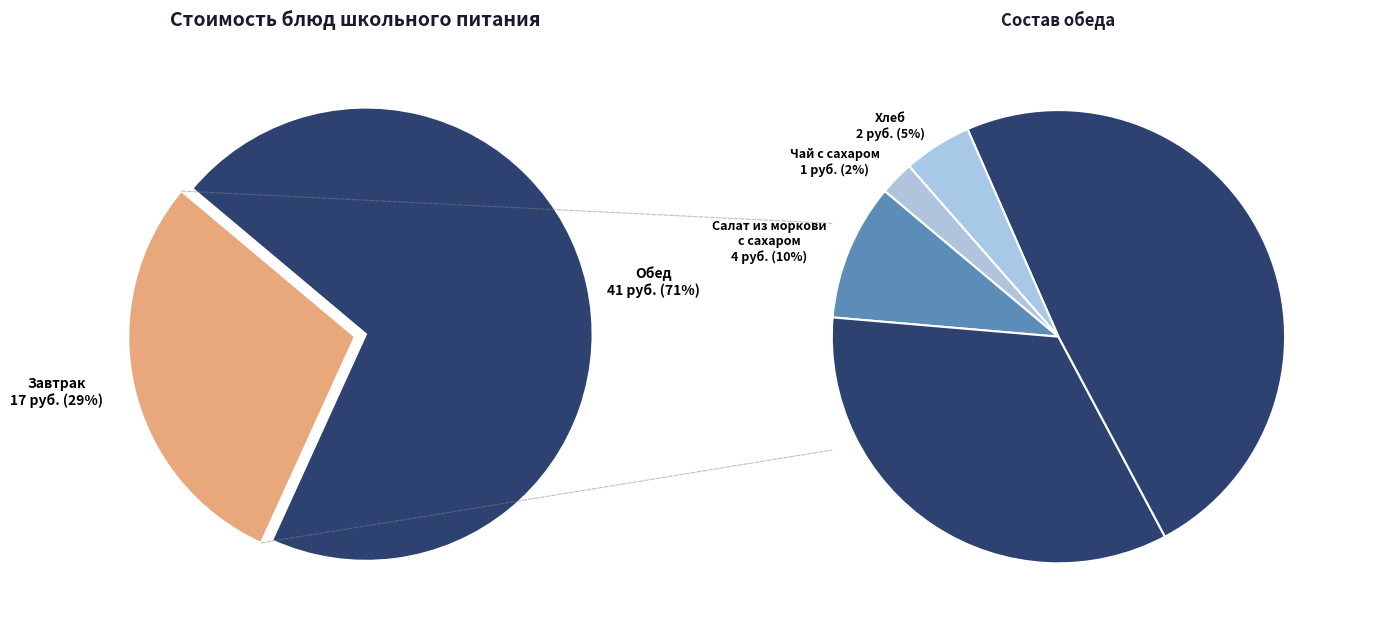

To the nearest percent, what is the average slice percentage?

12%